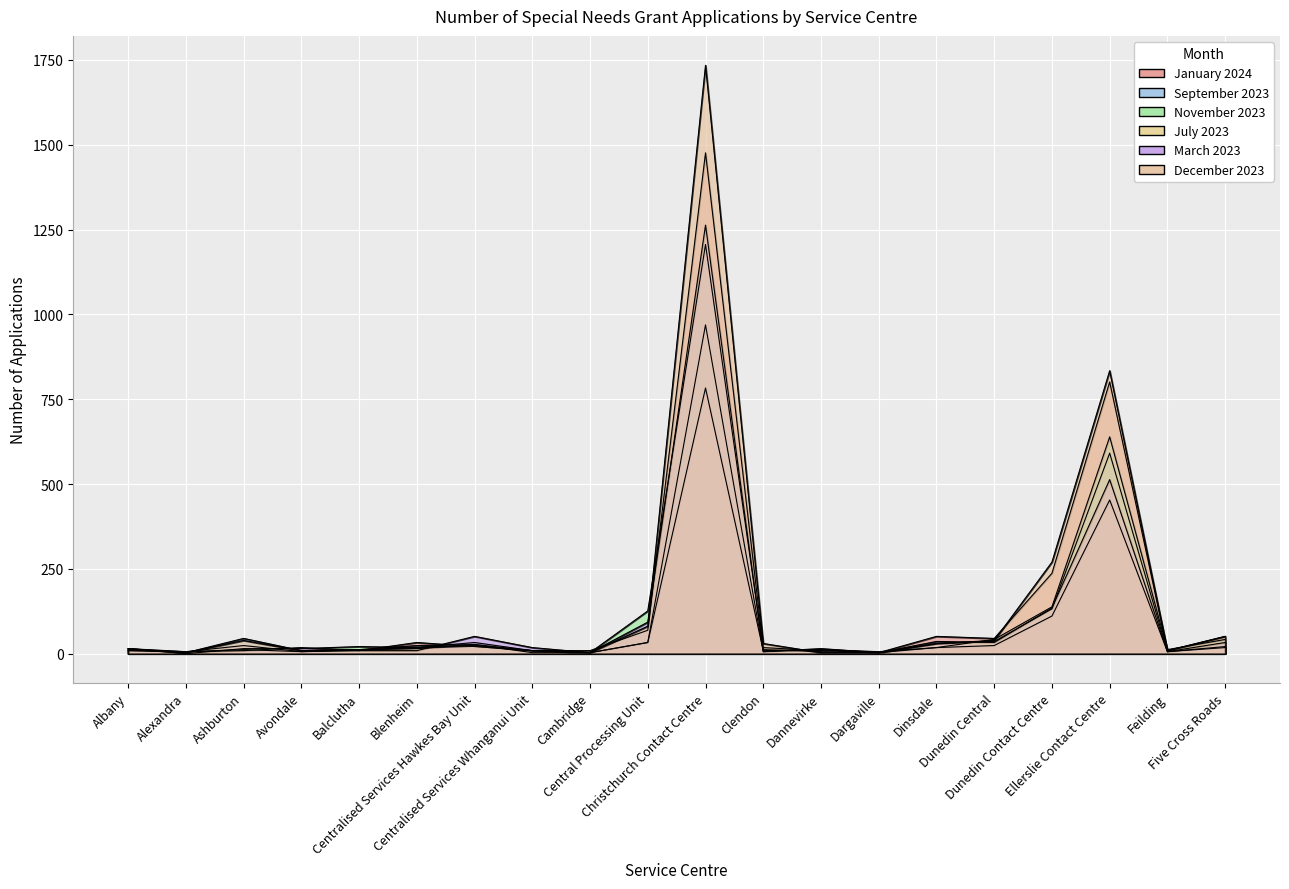

How many lines are shown in the chart?

6